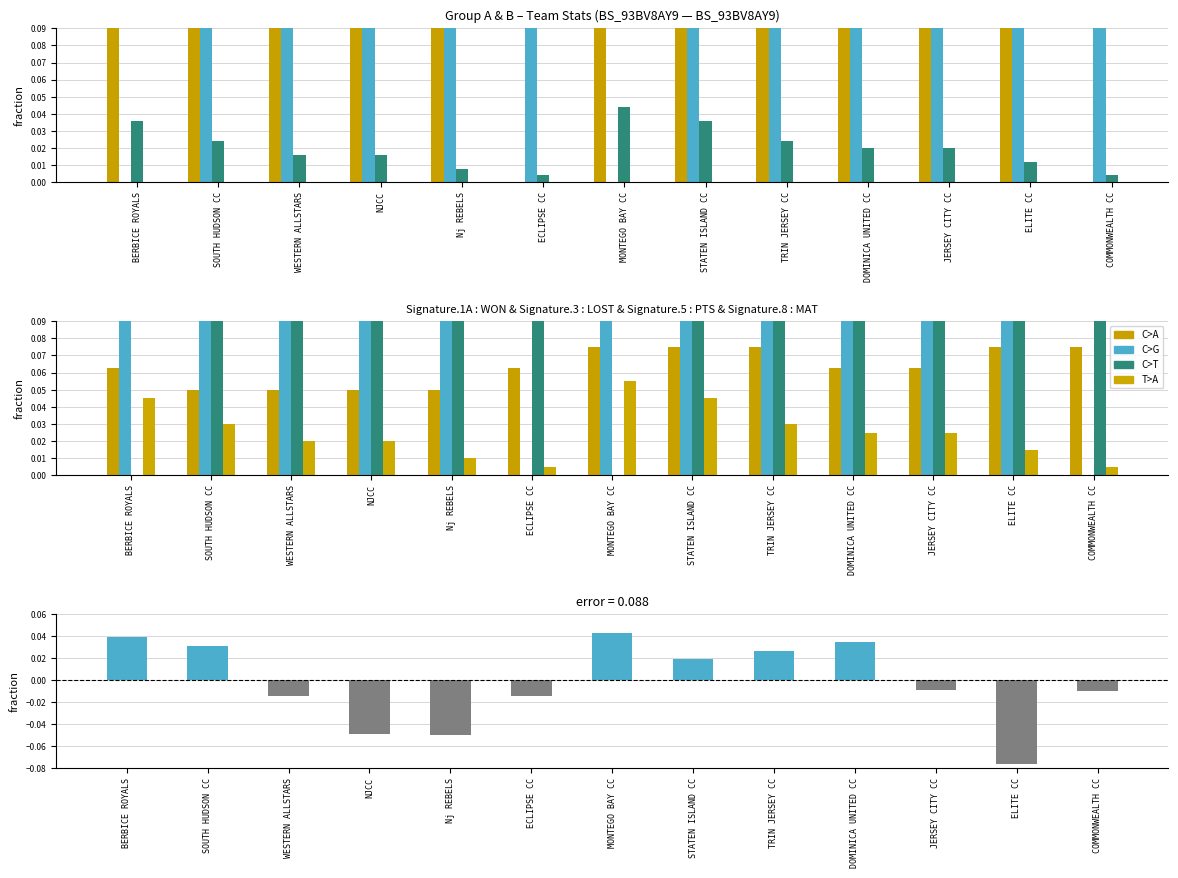

Reading left to right, what are all the values shown in this chart?

WON: 4.0	3.0	2.0	2.0	1.0	0.0	5.0	4.0	2.0	2.0	2.0	1.0	0.0
LOST: 0.0	1.0	2.0	2.0	3.0	4.0	0.0	1.0	2.0	2.0	2.0	4.0	5.0
PTS (scaled): 0.0	0.0	0.0	0.0	0.0	0.0	0.1	0.0	0.0	0.0	0.0	0.0	0.0
MAT (scaled): 0.1	0.1	0.1	0.1	0.1	0.1	0.1	0.1	0.1	0.1	0.1	0.1	0.1
NET RR (scaled): 0.0	0.0	-0.0	-0.0	-0.1	-0.0	0.0	0.0	0.0	0.0	-0.0	-0.1	-0.0